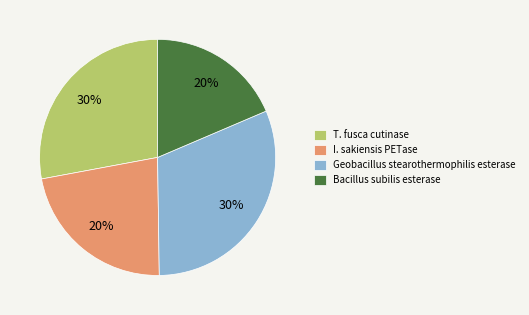

To the nearest percent, what is the average slice percentage?

25%